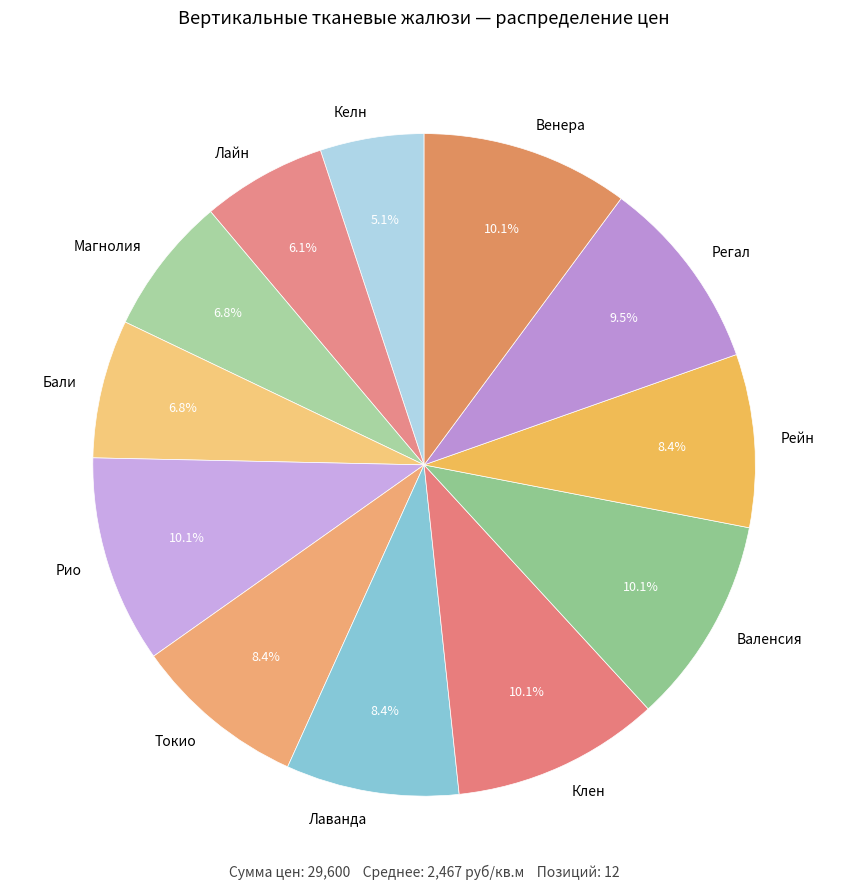

True or false: Лаванда accounts for 8% of the total.

True